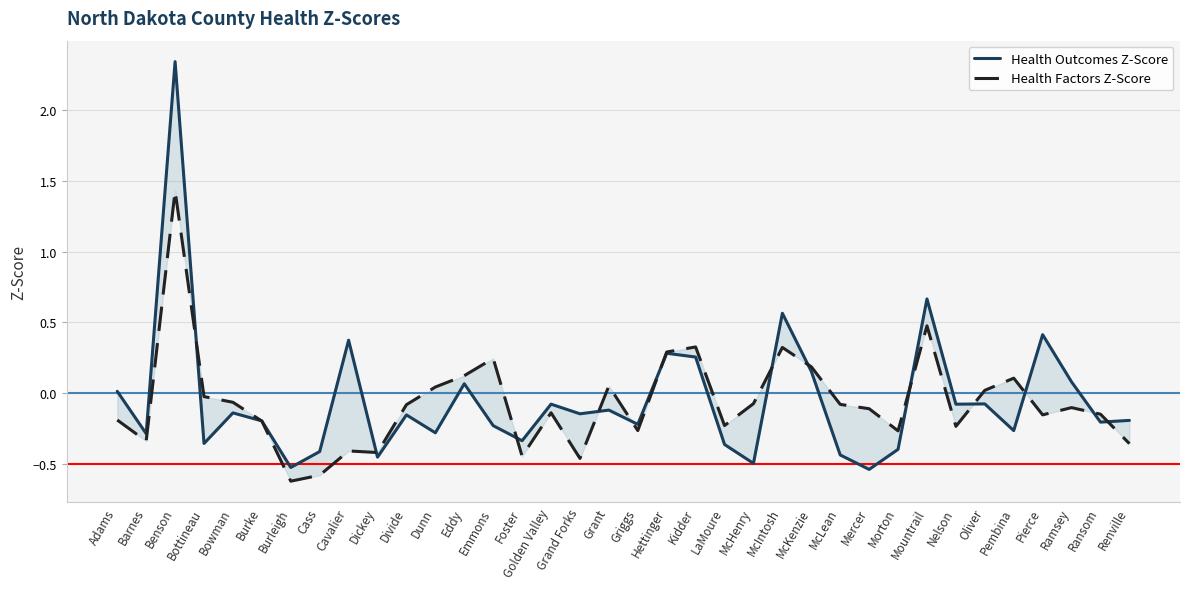

How many values in the Health Outcomes Z-Score series exceed 0?

11